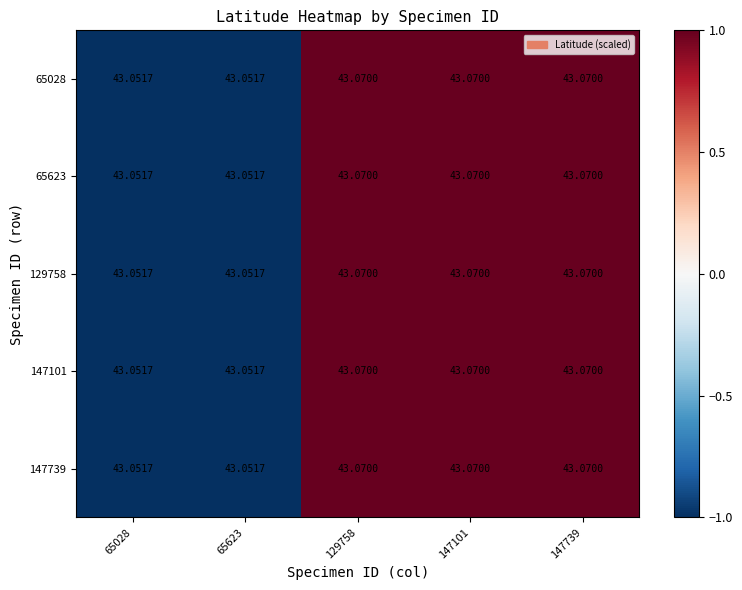

Which category has the lowest value across all series?

65028